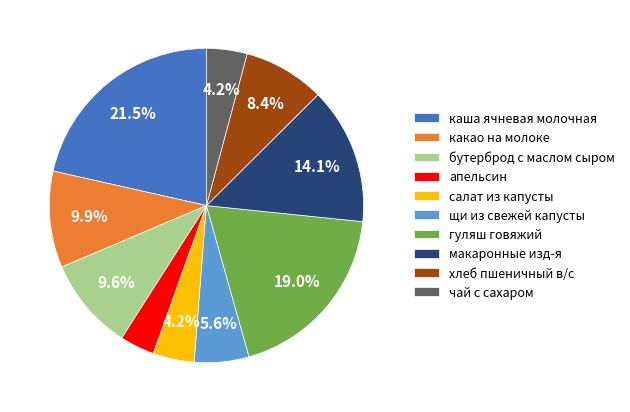

Is it true that гуляш говяжий is 19% of the pie?

True